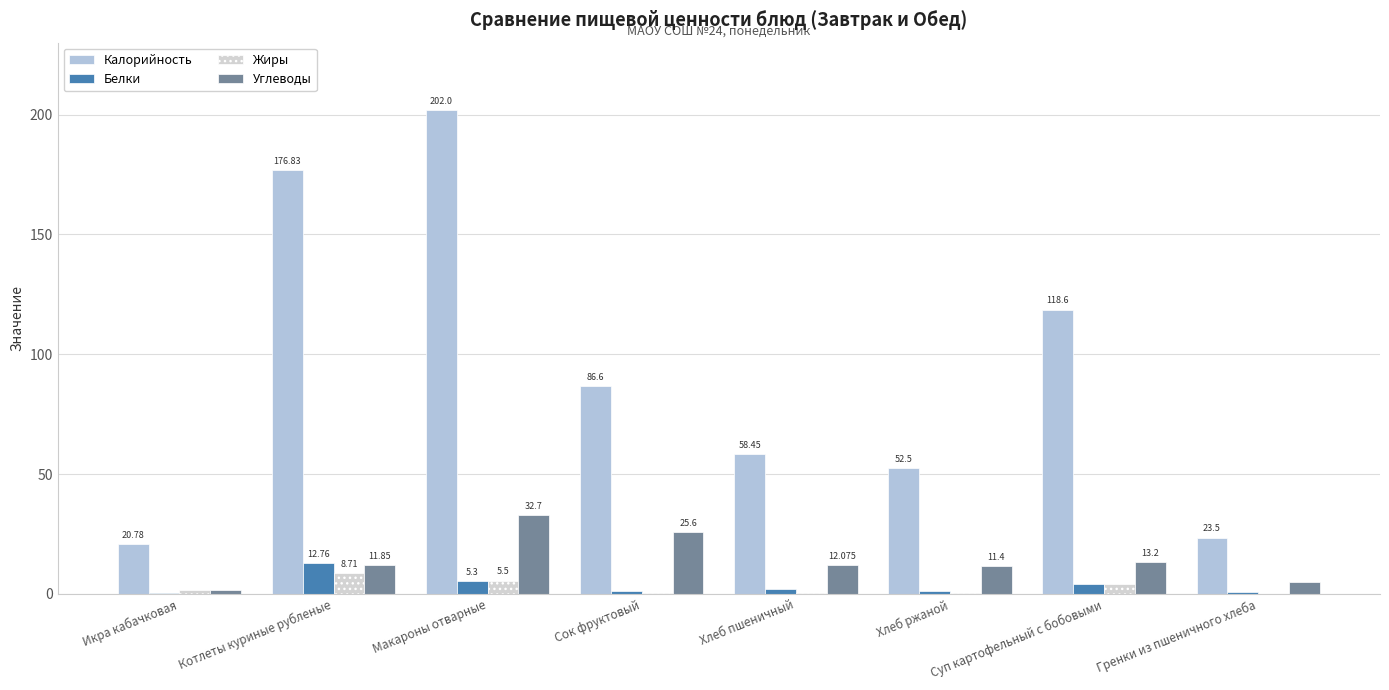

Are the bars horizontal?

No